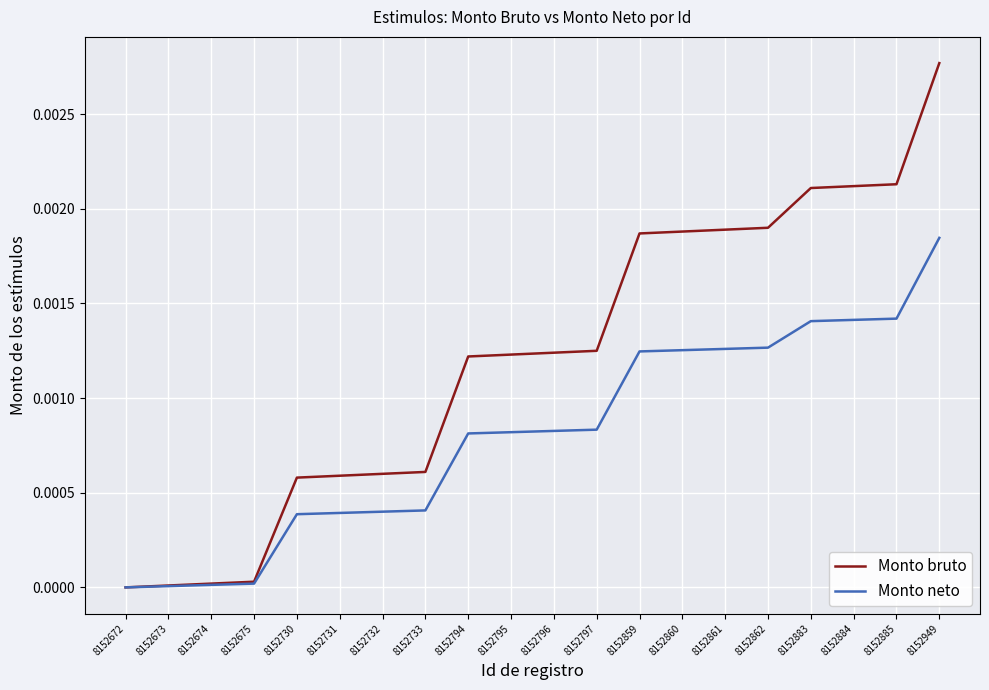

Which category has the highest value across all series?

8152949